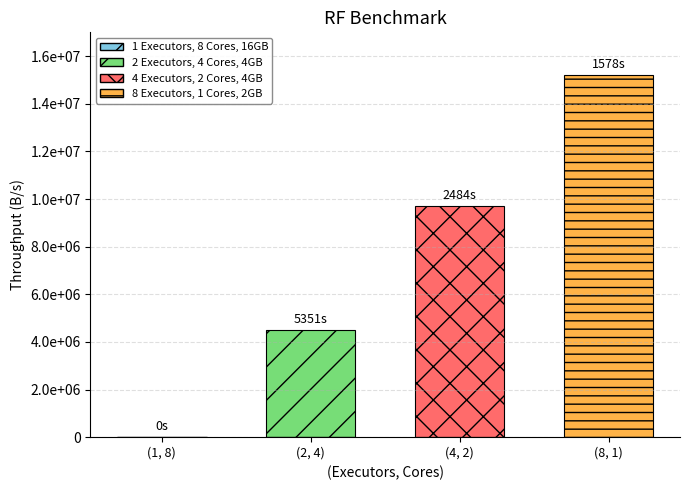

What is the sum of the 4 Executors, 2 Cores, 4GB values at (4, 2) and (1, 8)?

9700000